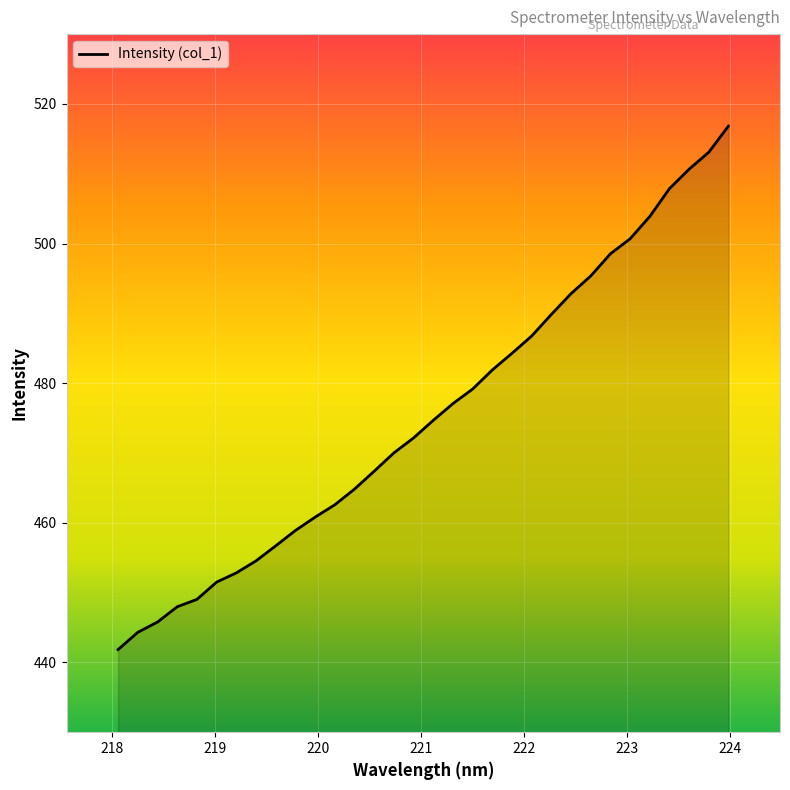

What is the maximum value shown in the chart?

516.8